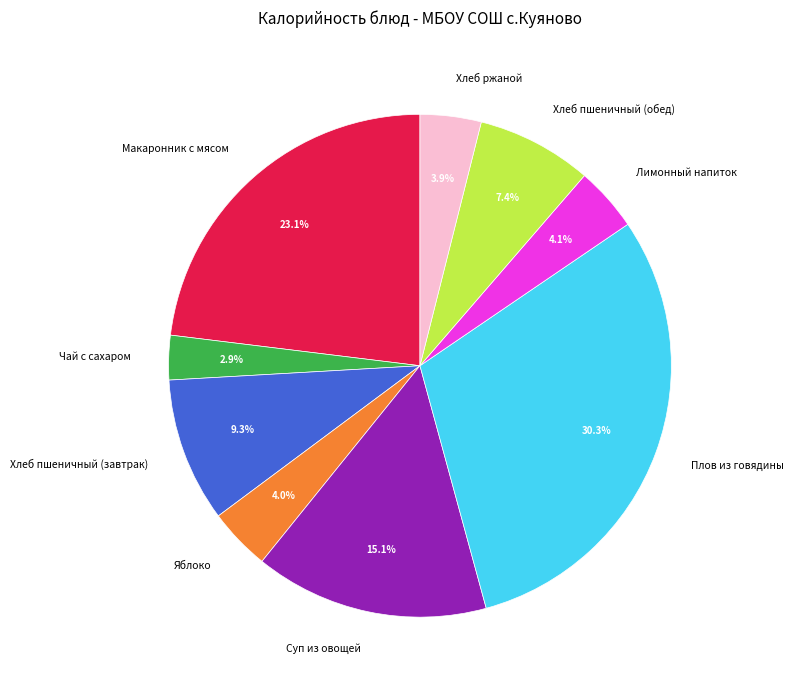

Does Хлеб пшеничный (завтрак) account for over 50% of the chart?

No